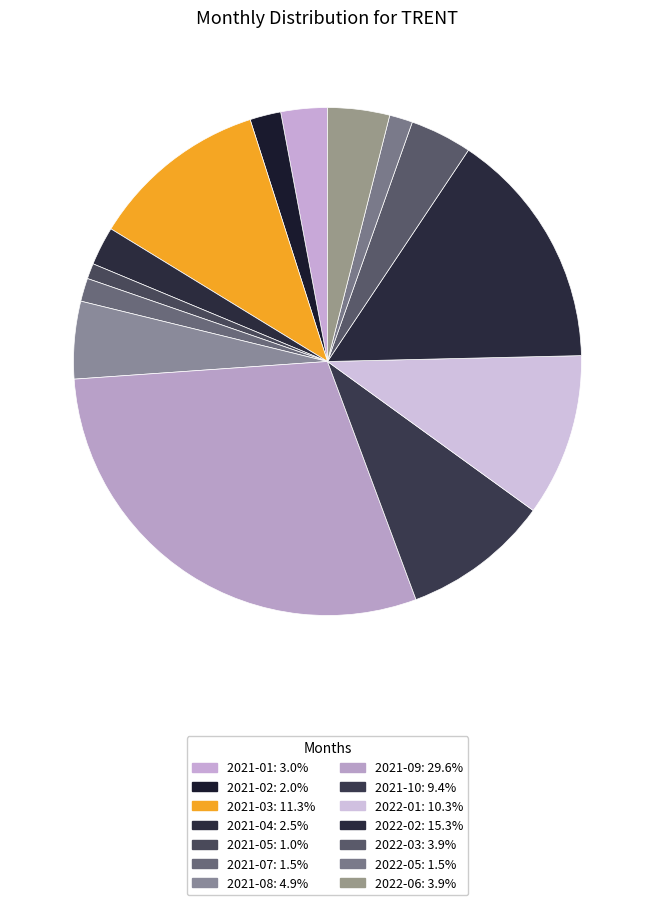

How much of the chart is everything except 2021-04?

97.5%